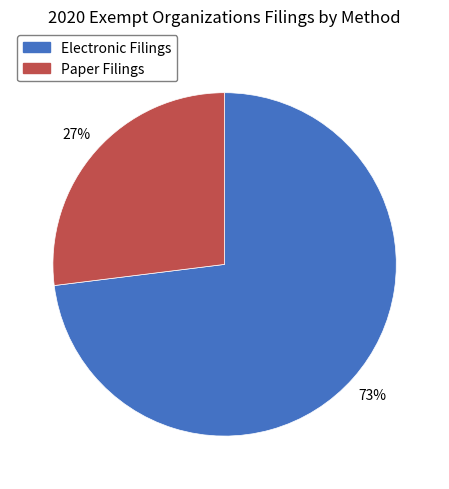

To the nearest percent, what is the difference between the largest and smallest slice percentages?

46%